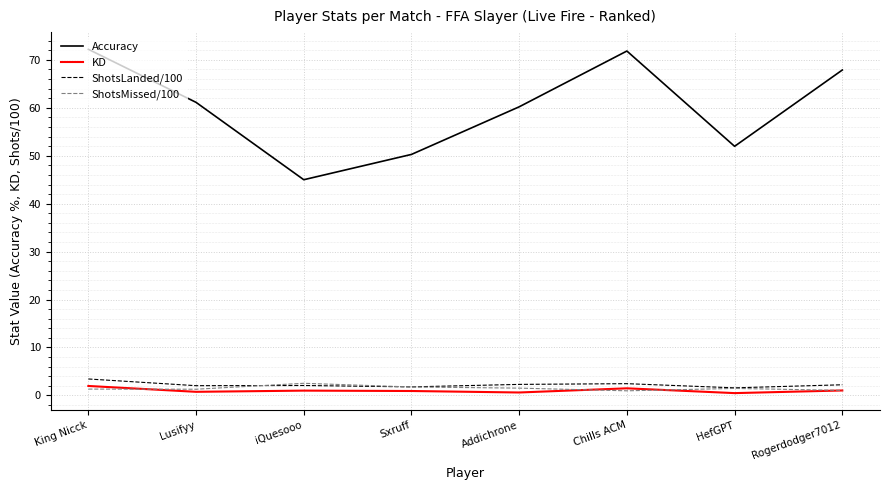

What is the average value of the ShotsLanded/100 series?

2.2